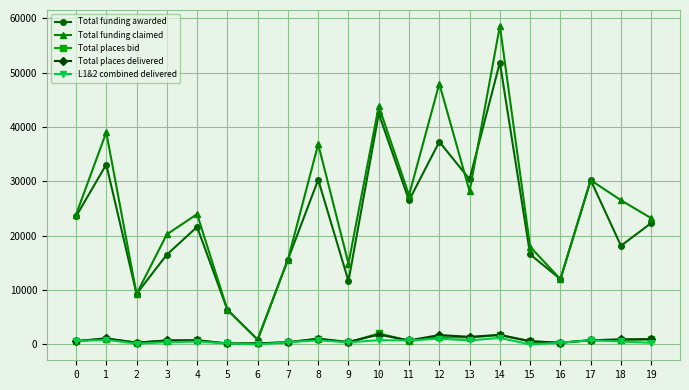

What is the maximum value shown in the chart?

58571